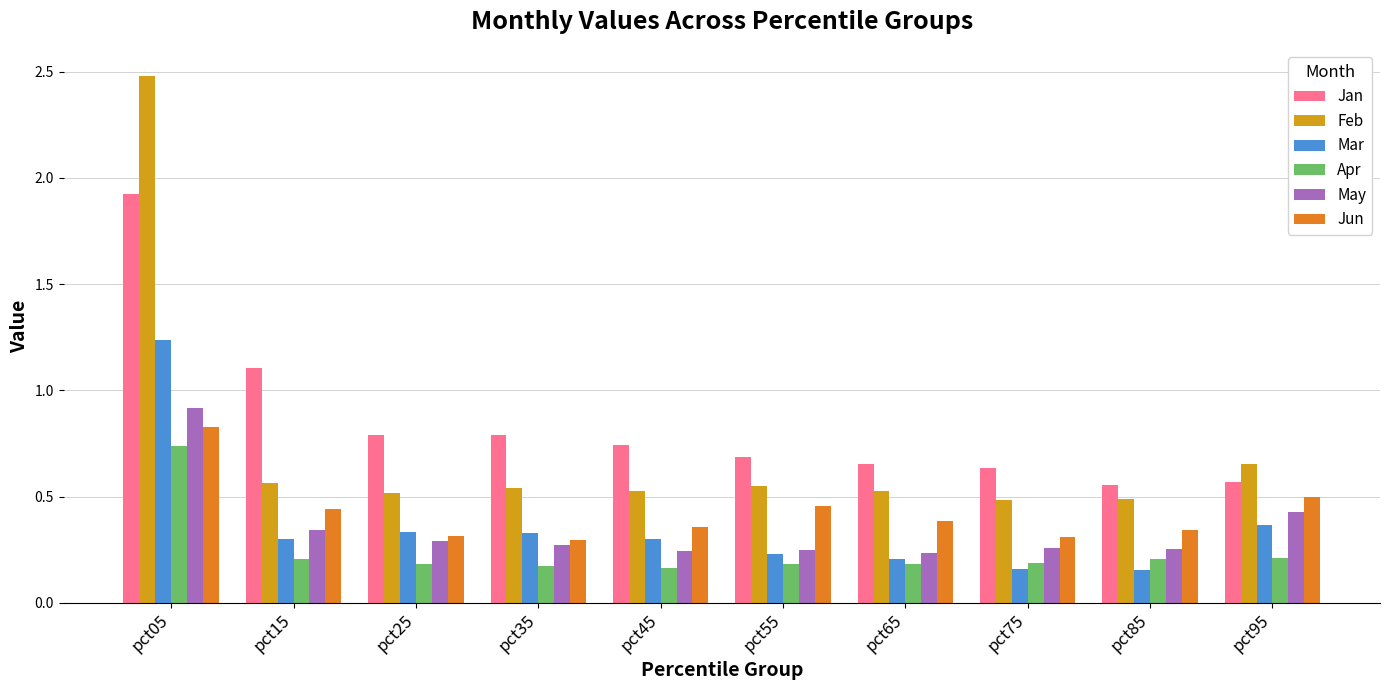

What are all the series names shown in the legend?

Jan, Feb, Mar, Apr, May, Jun